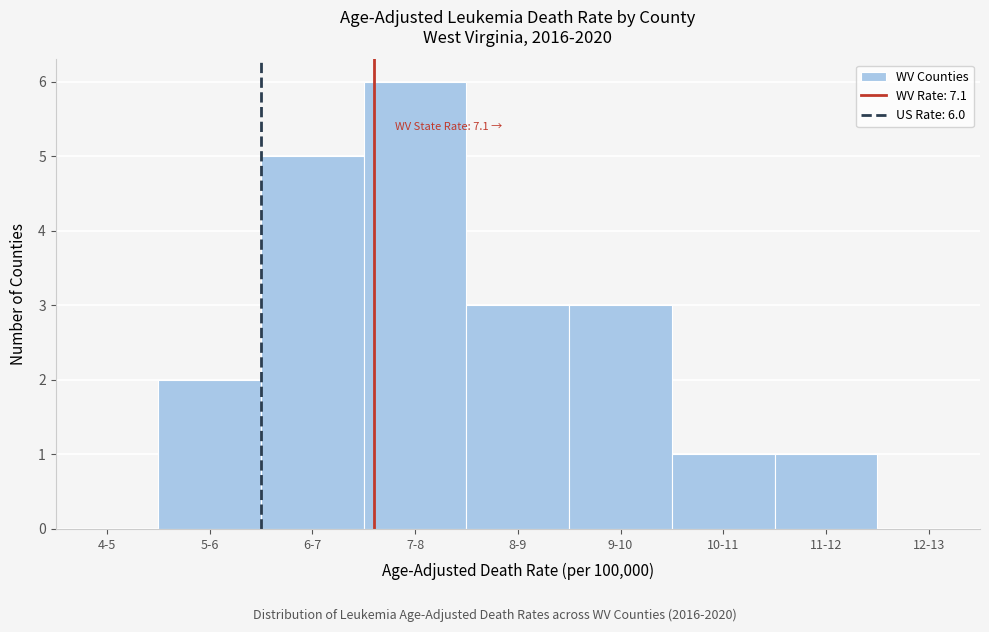

Reading left to right, what are all the values shown in this chart?

4-5=0	5-6=2	6-7=5	7-8=6	8-9=3	9-10=3	10-11=1	11-12=1	12-13=0